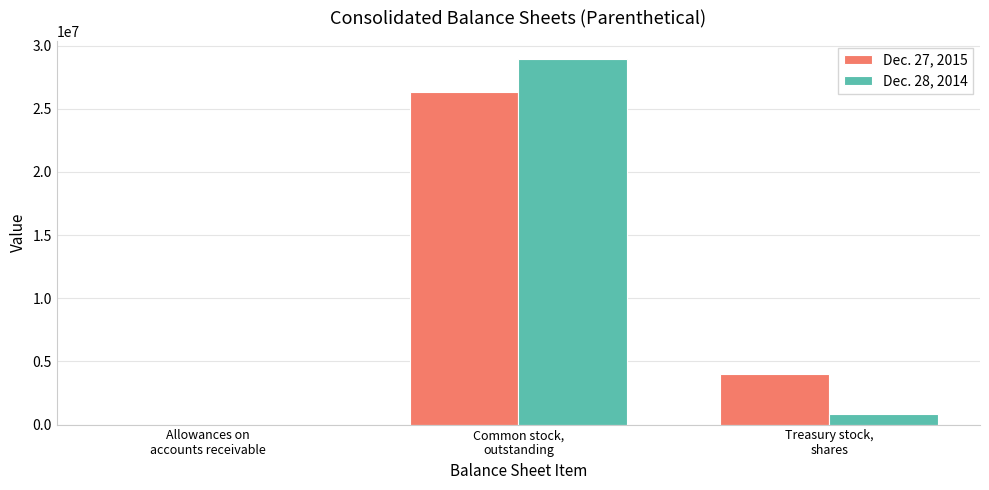

How many groups of bars are there?

3